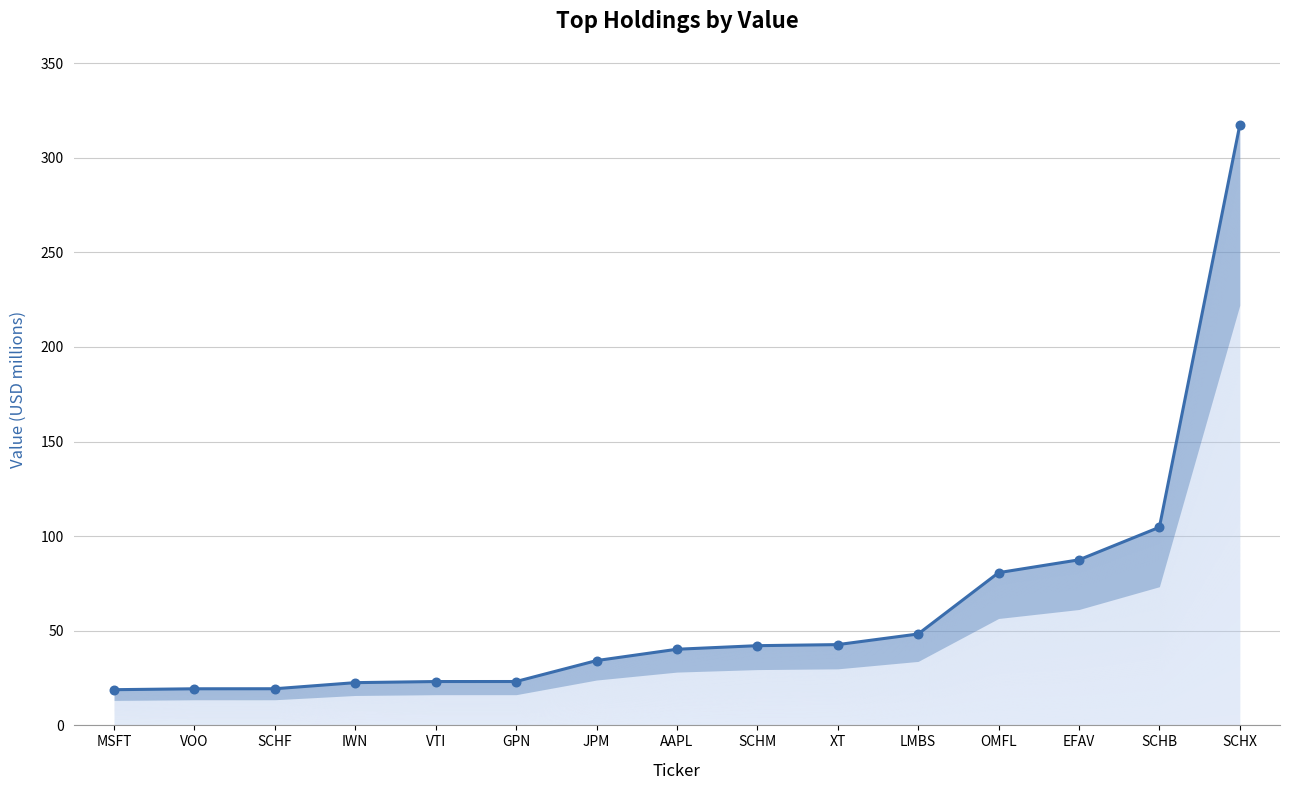

What is the change in value from SCHM to XT?

+0.6